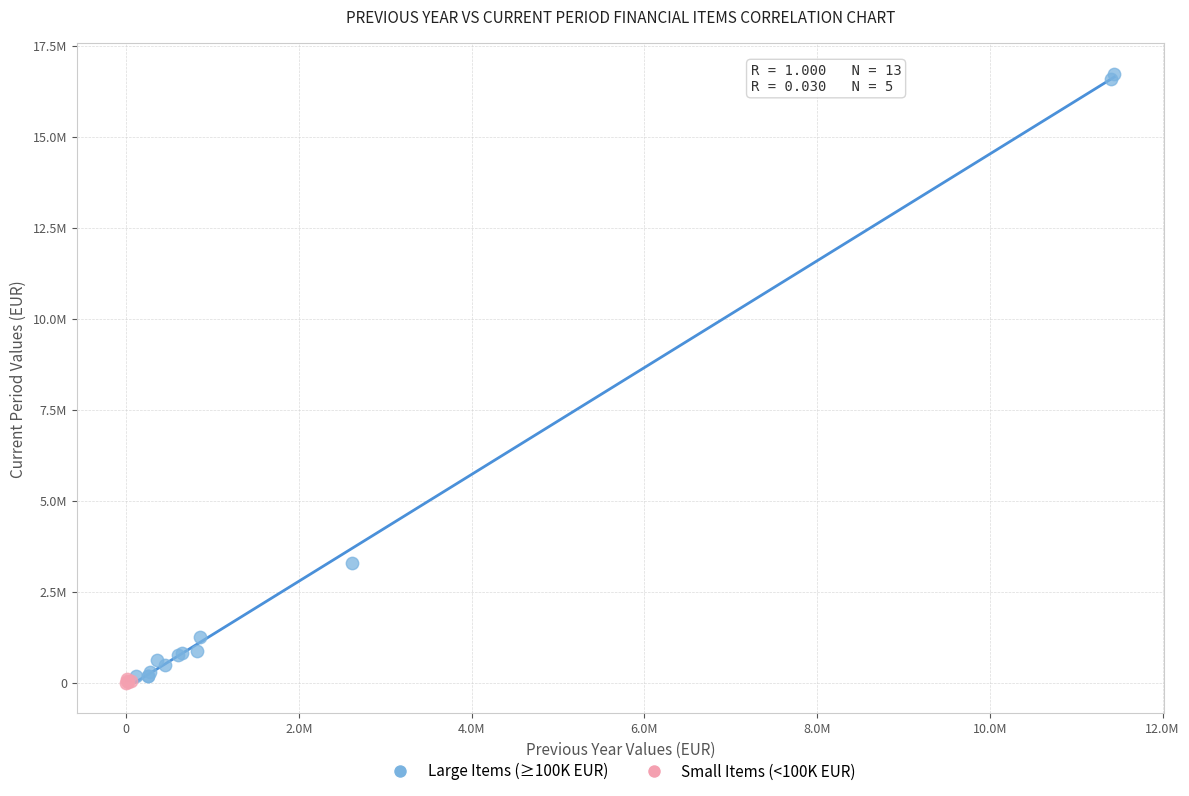

Which series reaches the maximum Y coordinate?

Large Items (≥100K EUR)